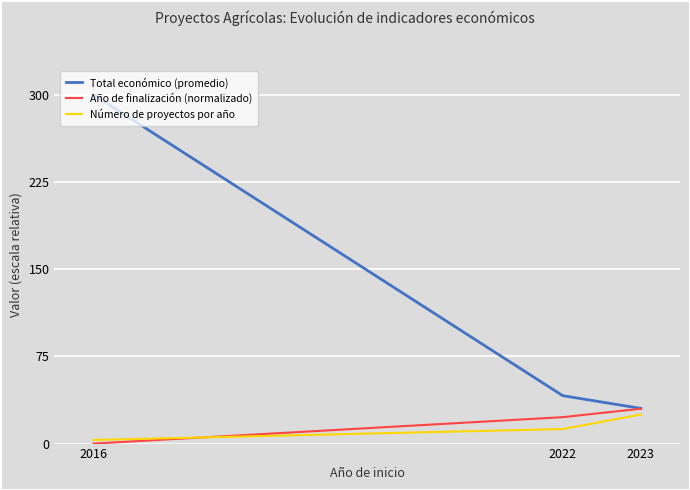

The Total económico (promedio) series shows 300.0 at 2016. True or false?

True